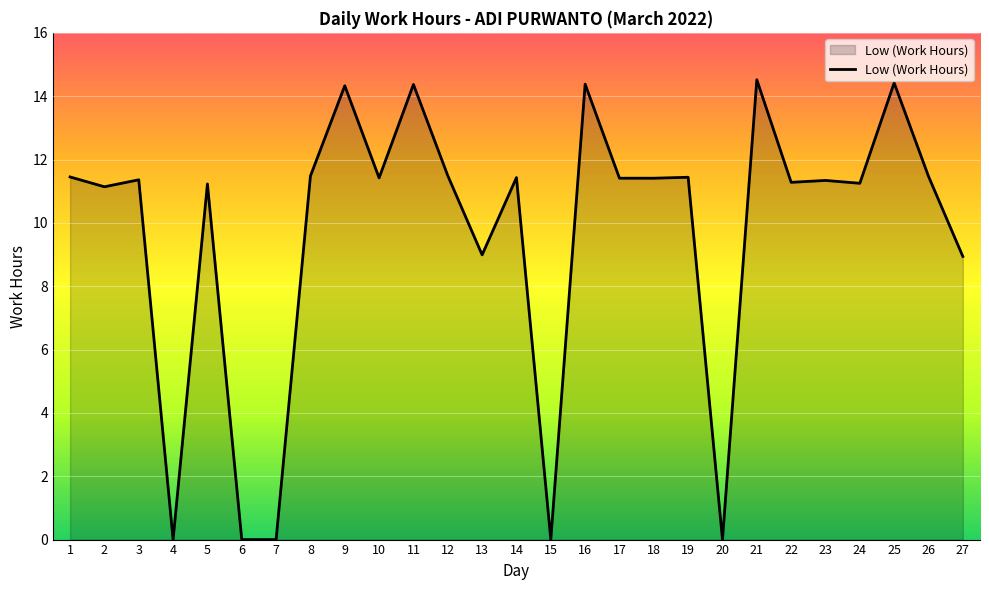

True or false: there are more than 1 points higher than both neighbors.

True